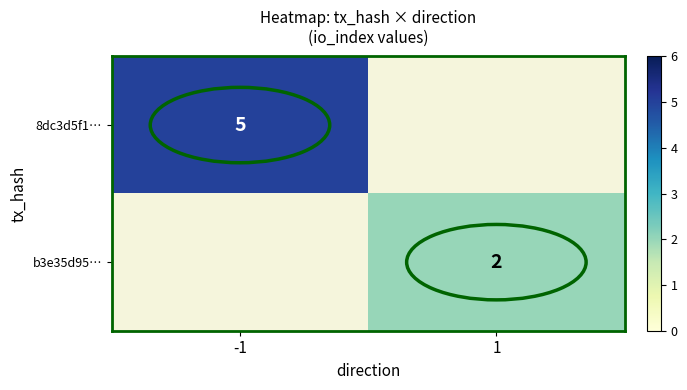

The value of 8dc3d5f1… at -1 is 5. True or false?

True